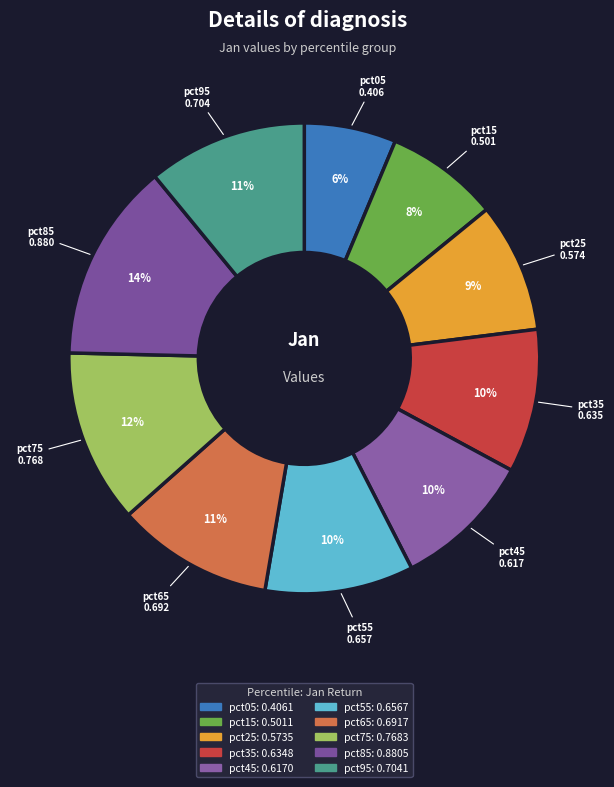

To the nearest percent, what is the average slice percentage?

10%